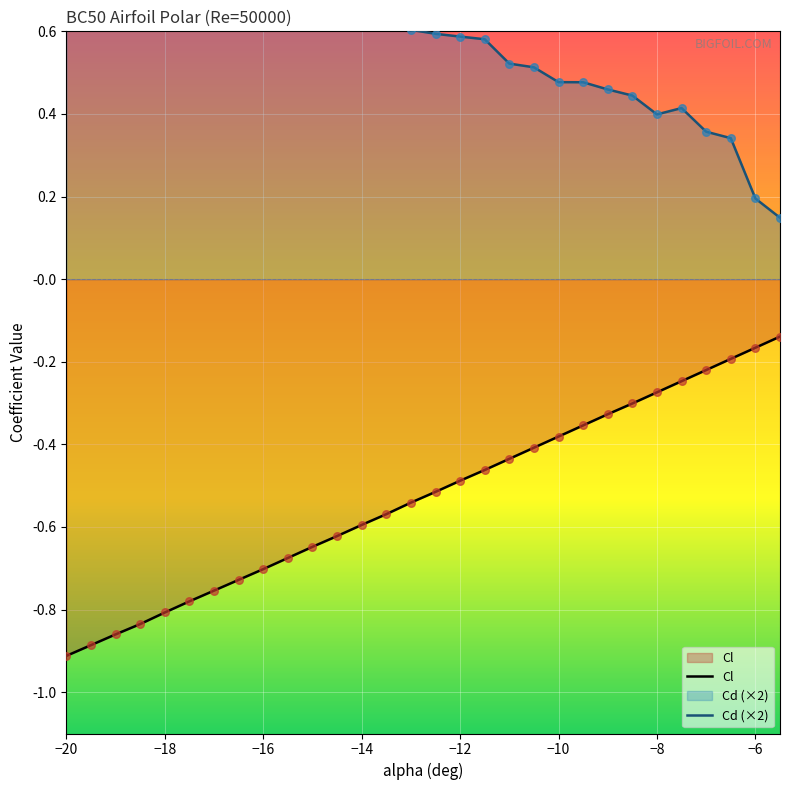

At how many categories does at least one series exceed 0?

30